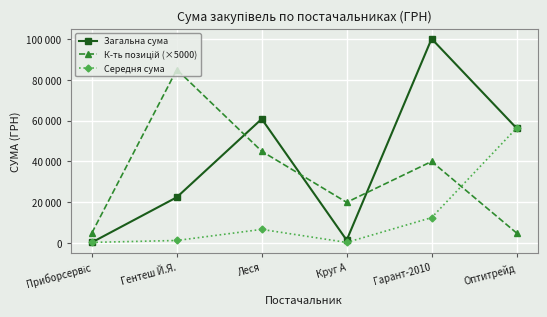

Where is Середня сума nearest to the value 28347?

Гарант-2010